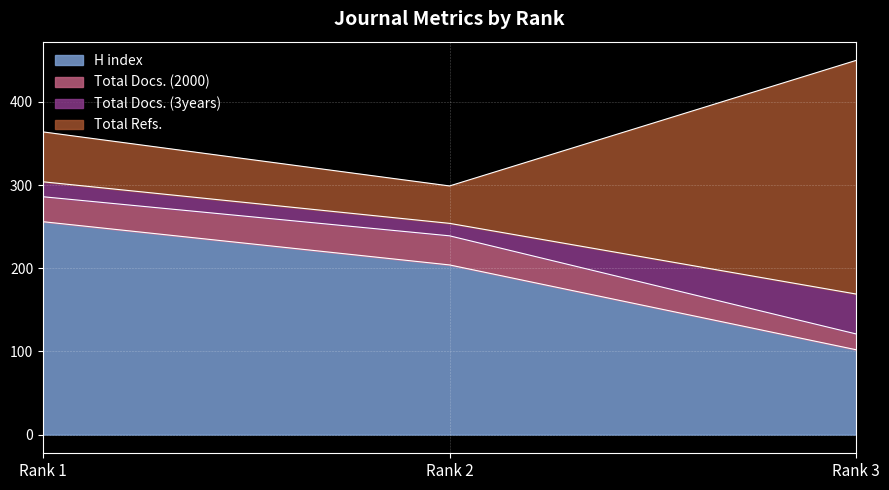

What are all the series names shown in the legend?

H index, Total Docs. (2000), Total Docs. (3years), Total Refs.